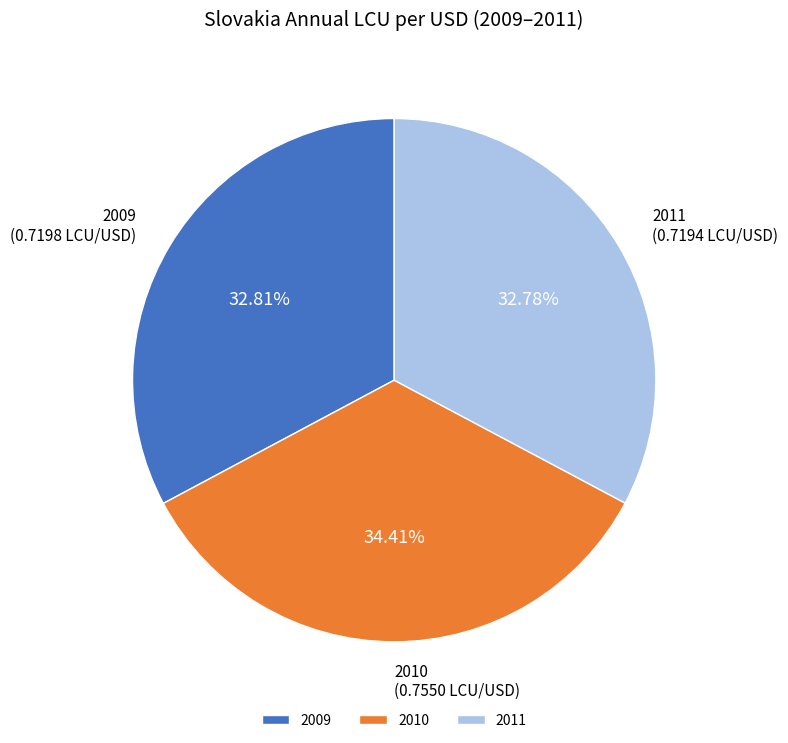

Is 2011 the majority of the pie?

No